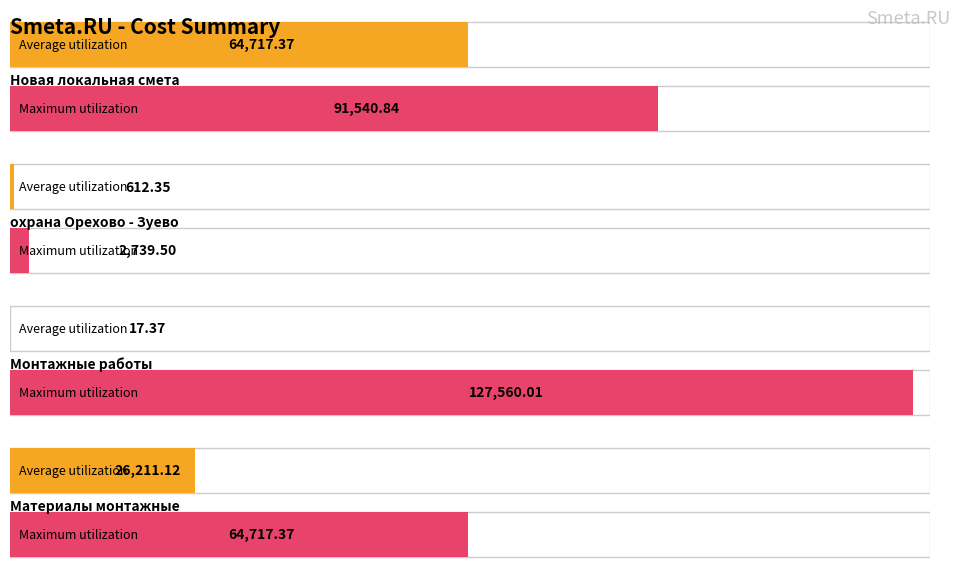

How many series are shown in this chart?

2